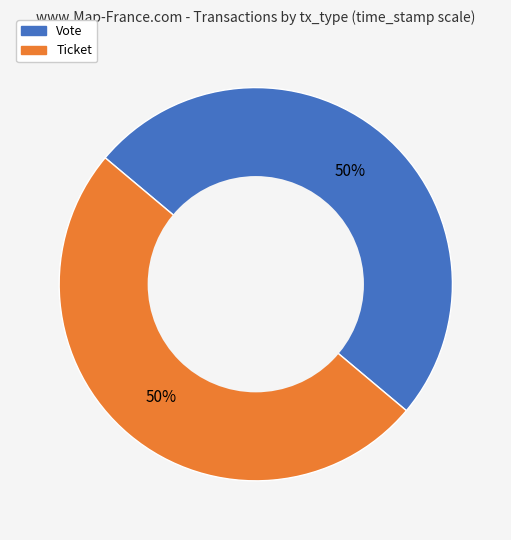

Count the number of slices in the pie.

2